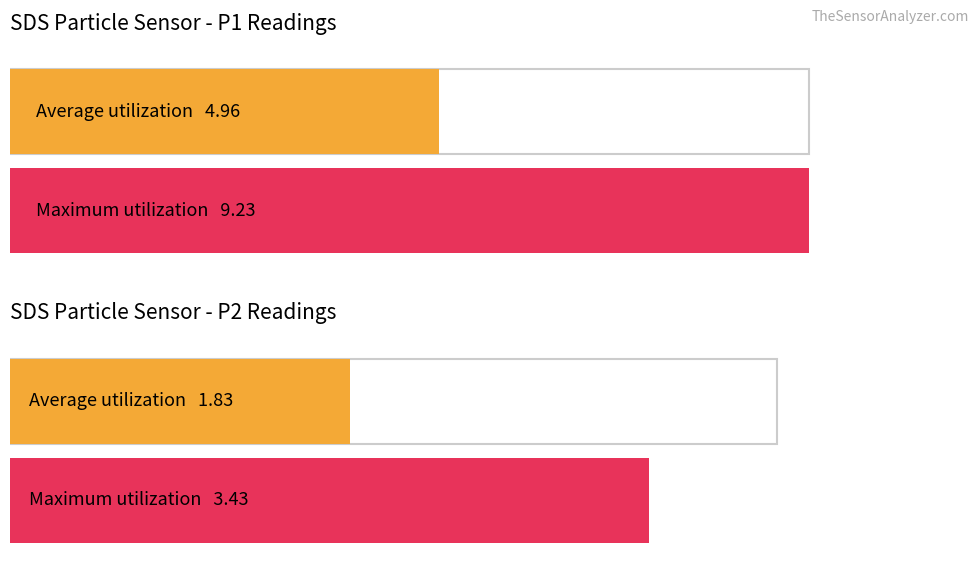

How many bars are there in each group?

2